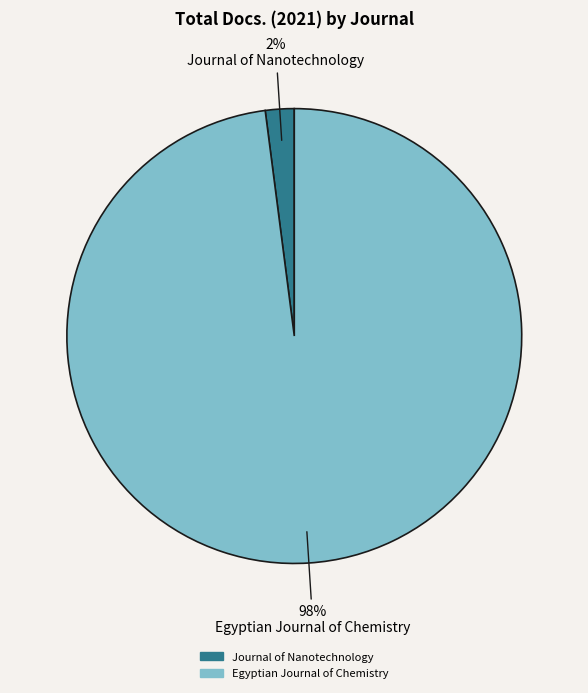

Which has a higher value, Egyptian Journal of Chemistry or Journal of Nanotechnology?

Egyptian Journal of Chemistry